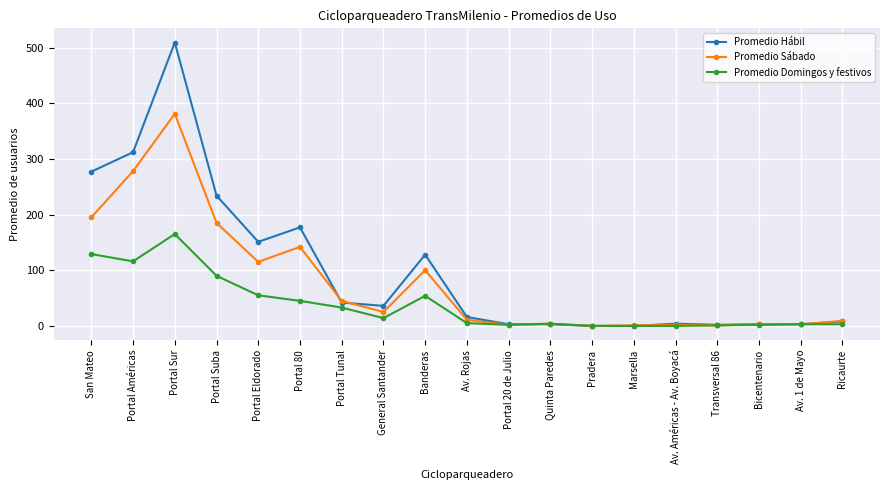

At which label does Promedio Domingos y festivos first exceed 5?

San Mateo